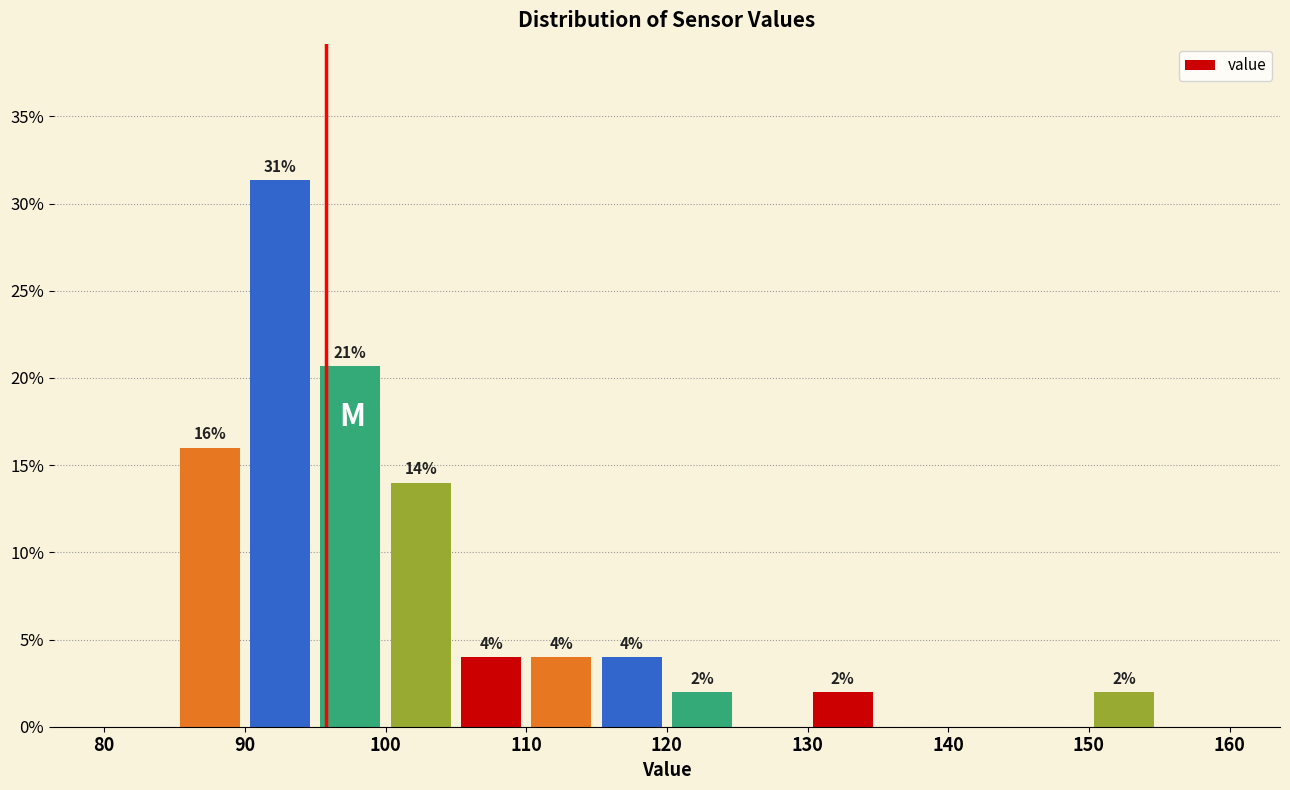

Over which range of the x-axis is the bar tallest?

90 to 95